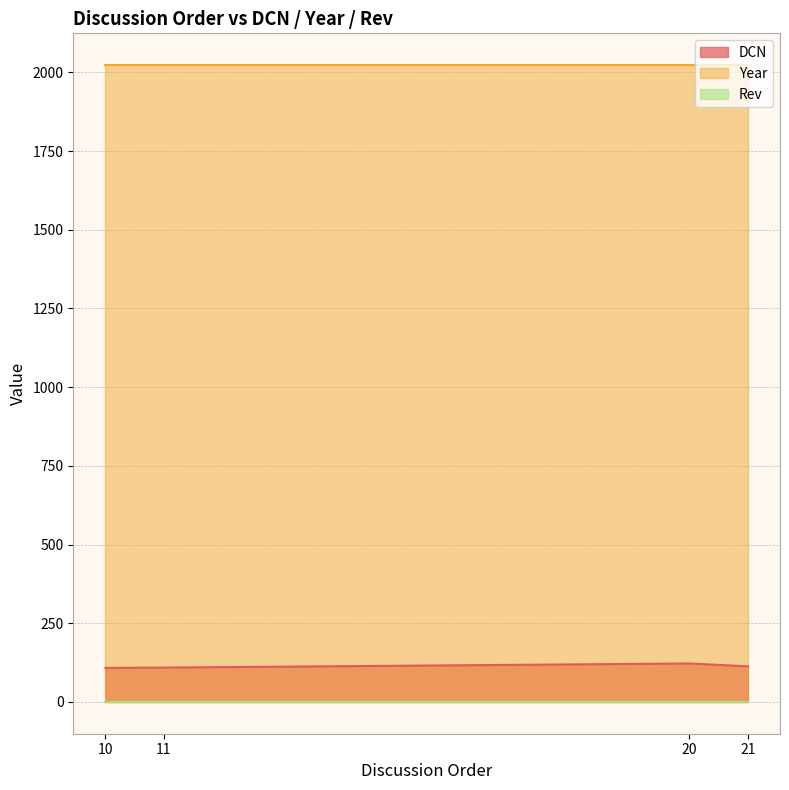

Rank the series at 20 from lowest to highest value.

Rev, DCN, Year